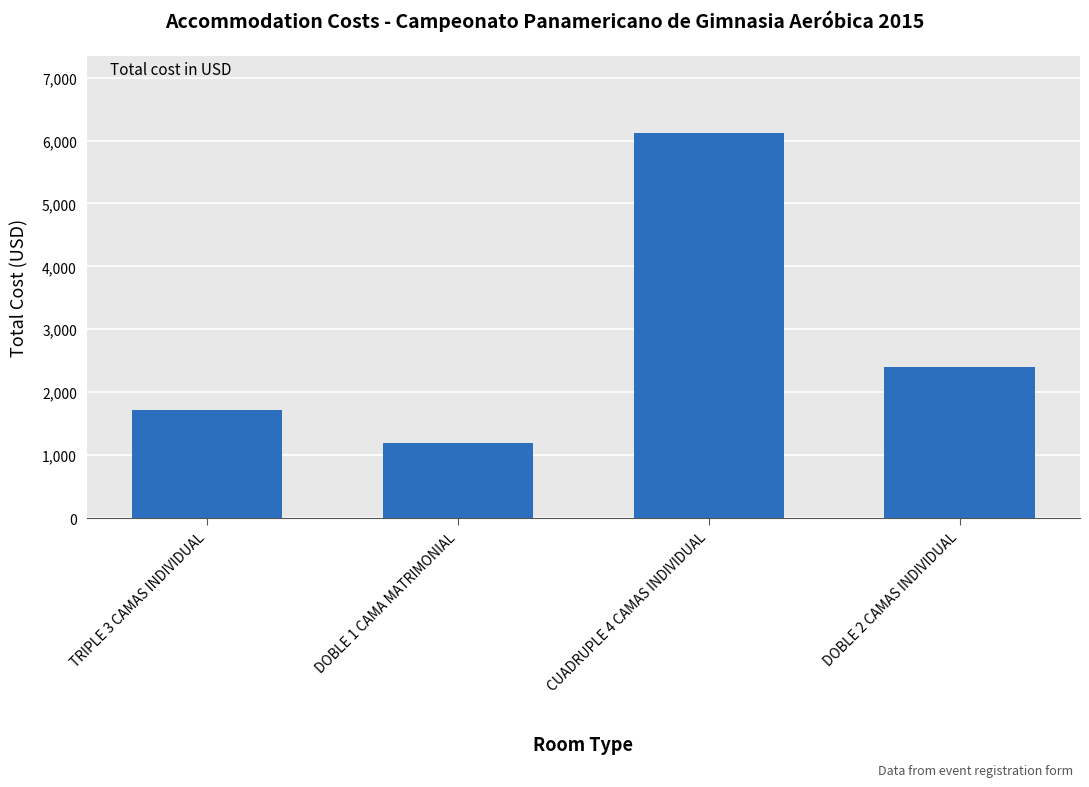

What is the difference between the second highest and second lowest values?

690